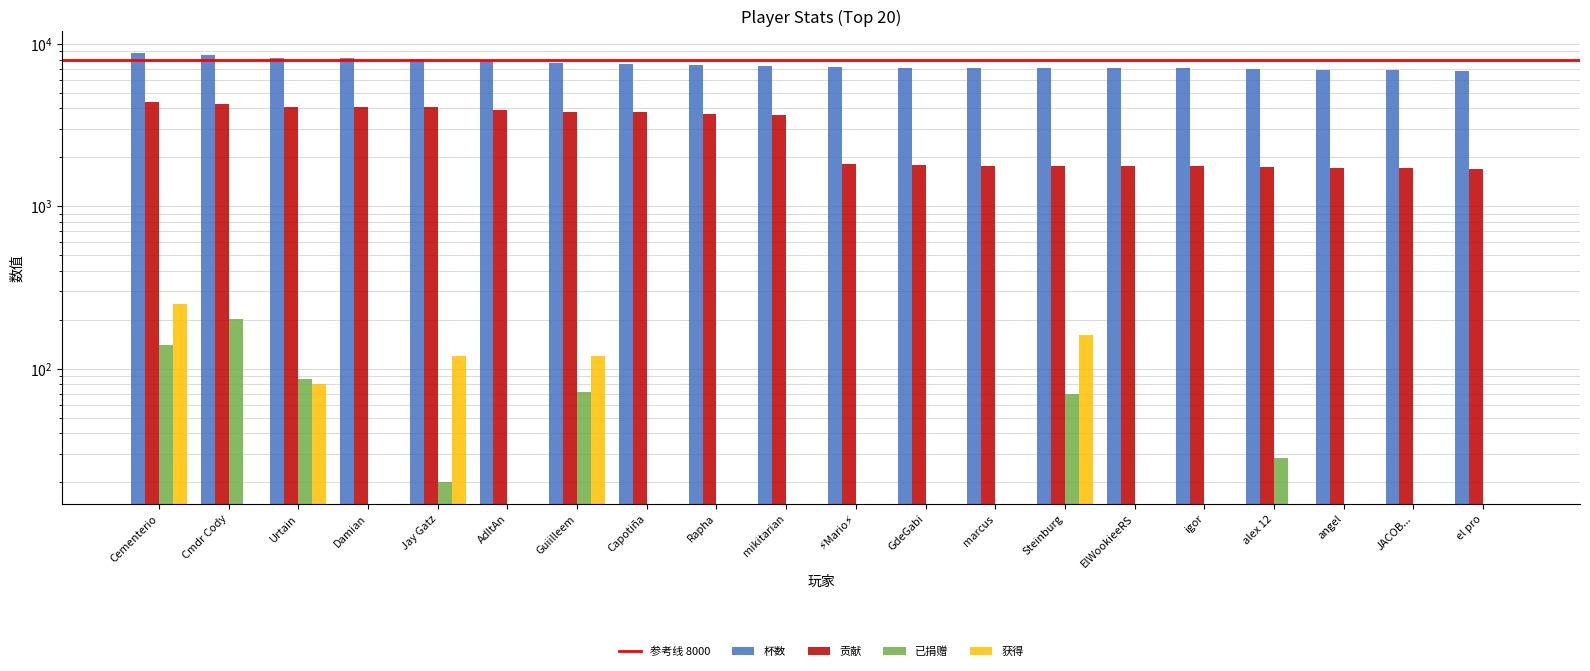

At which category is the sum across all series the highest?

Cementerio